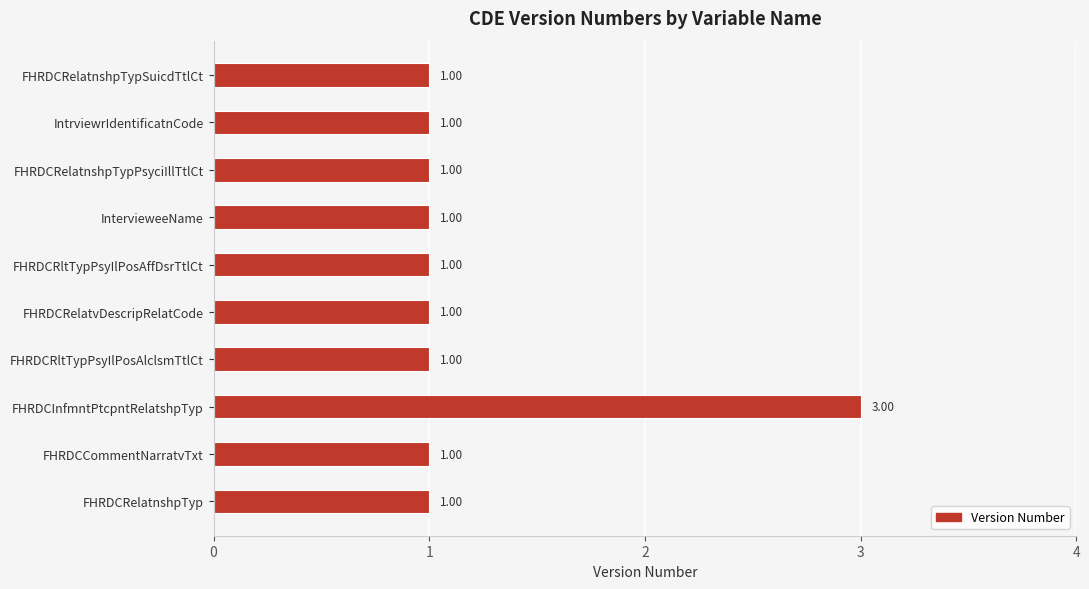

Approximately how many times larger is the value at FHRDCInfmntPtcpntRelatshpTyp compared to FHRDCRelatnshpTyp?

3.0